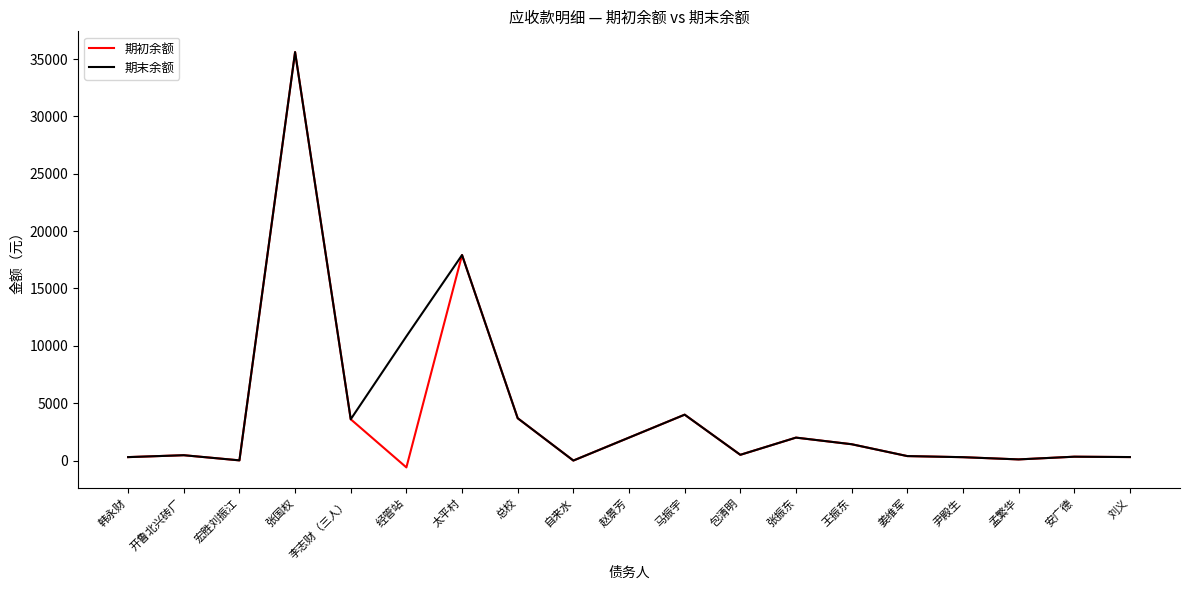

The 期初余额 series shows 1499.6 at 马振宇. True or false?

False